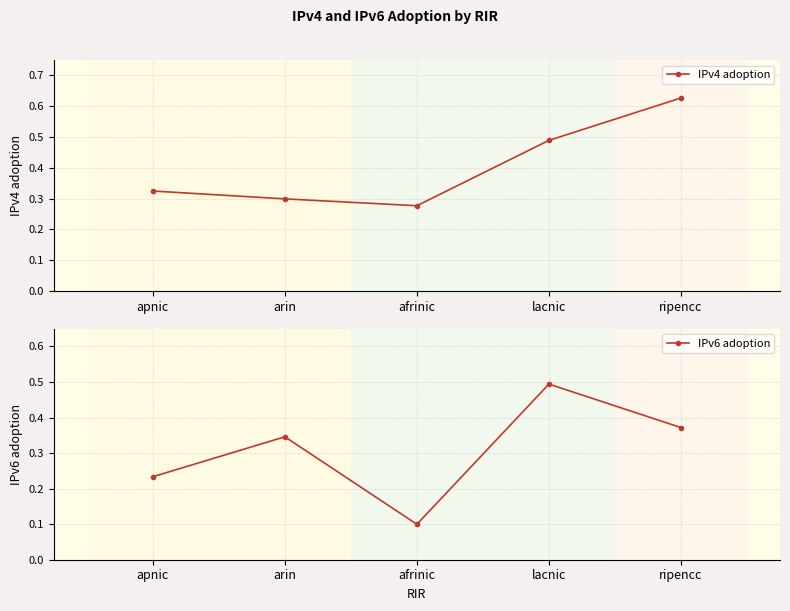

What is the value of the IPv4 adoption point at the 2nd from the left?

0.3